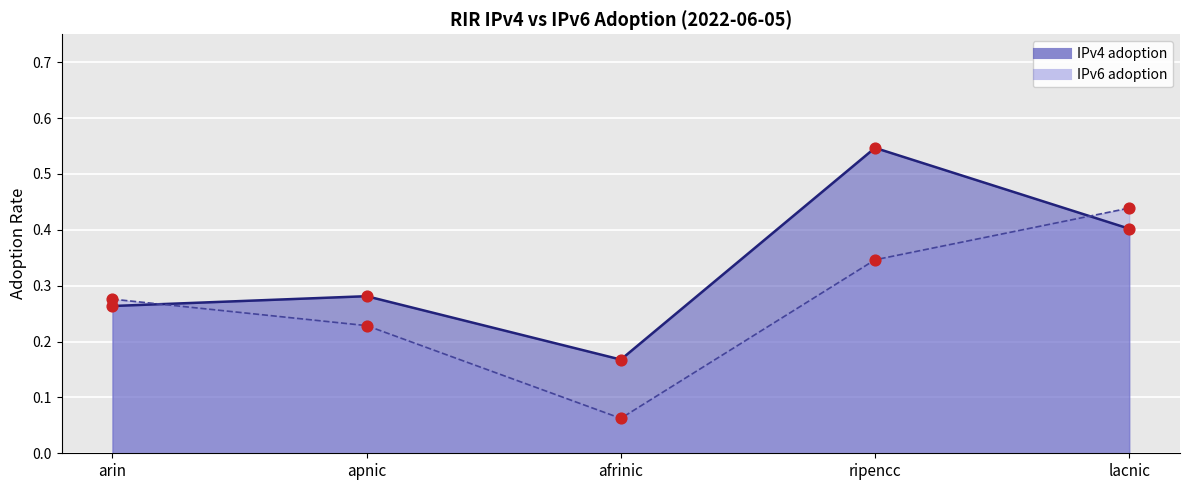

What are all the series names shown in the legend?

IPv4 adoption, IPv6 adoption